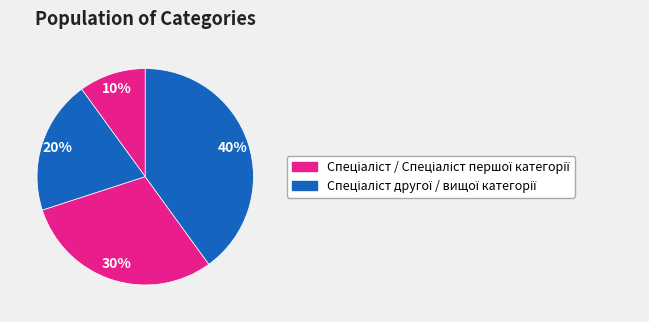

Count the number of slices in the pie.

4